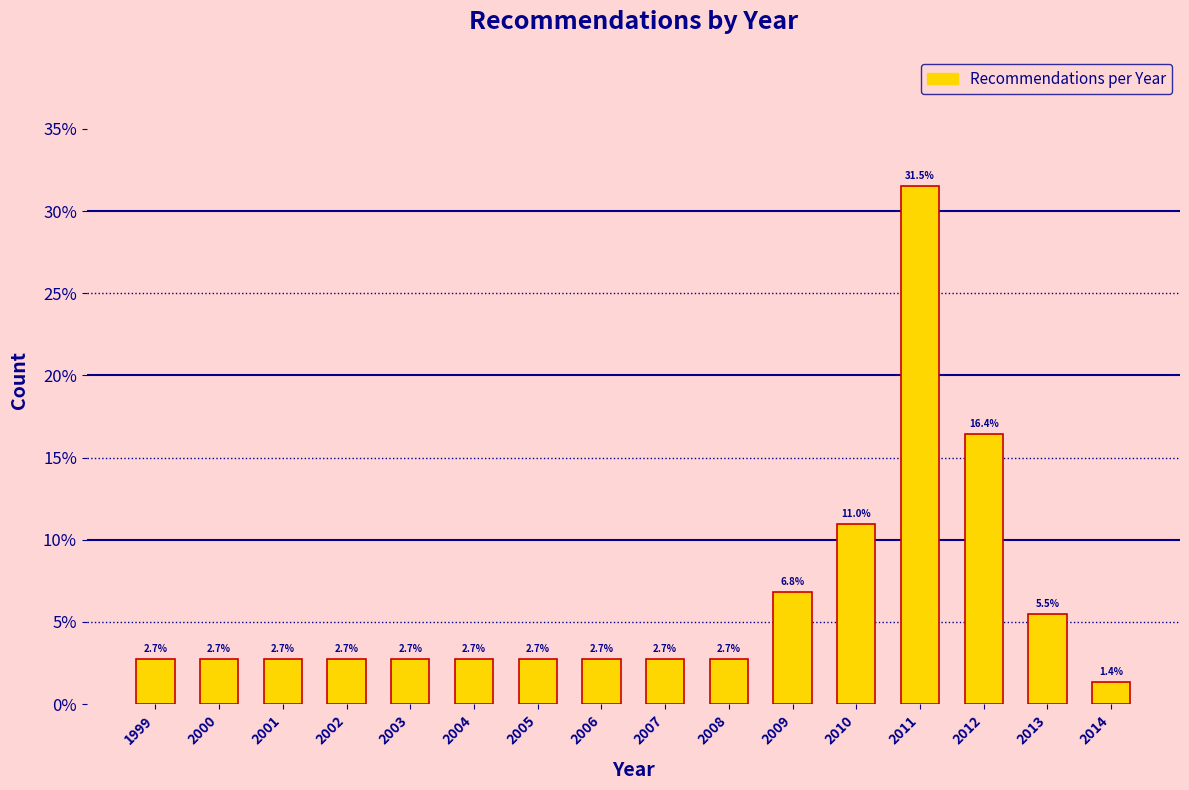

Reading left to right, transcribe all the data shown in this chart.

2.7	2.7	2.7	2.7	2.7	2.7	2.7	2.7	2.7	2.7	6.8	11.0	31.5	16.4	5.5	1.4